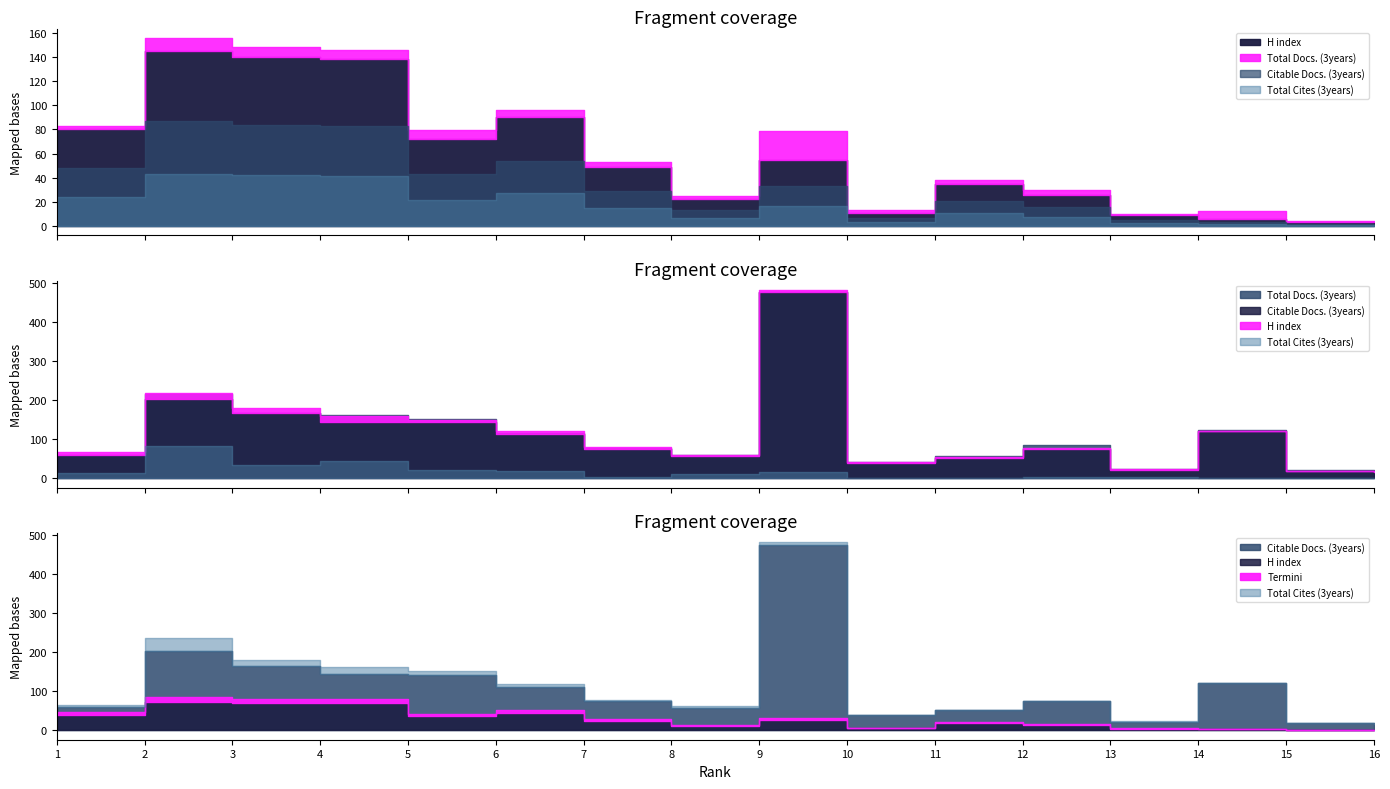

True or false: H index has more than 0 points higher than both neighbors.

True